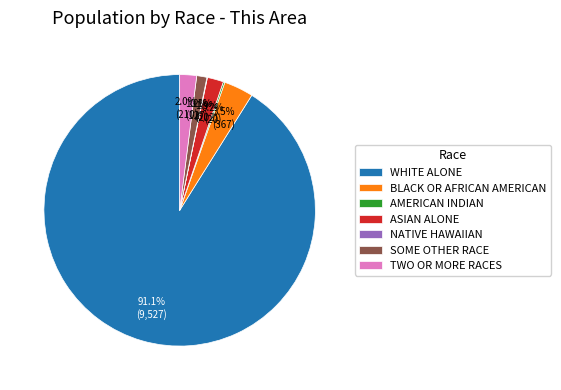

Which slice represents more than half of the pie?

WHITE ALONE